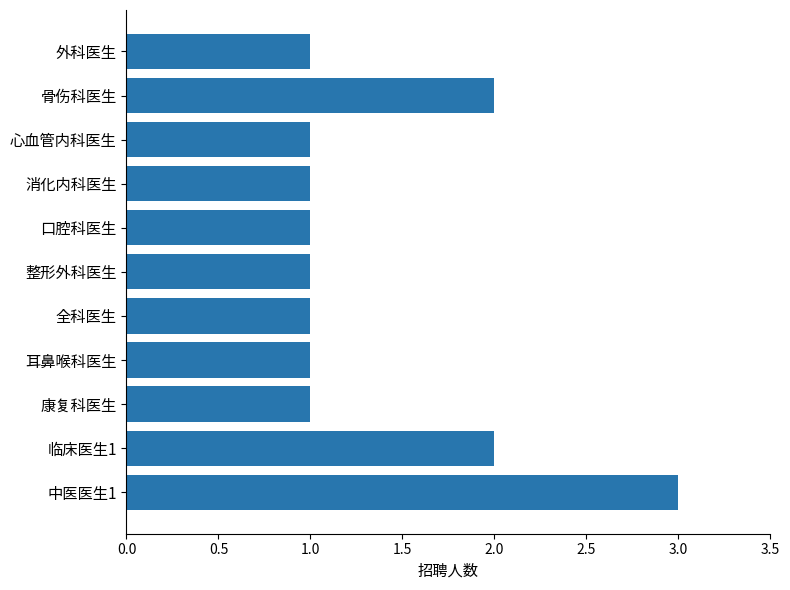

Count the values in the range 1 to 2.

10